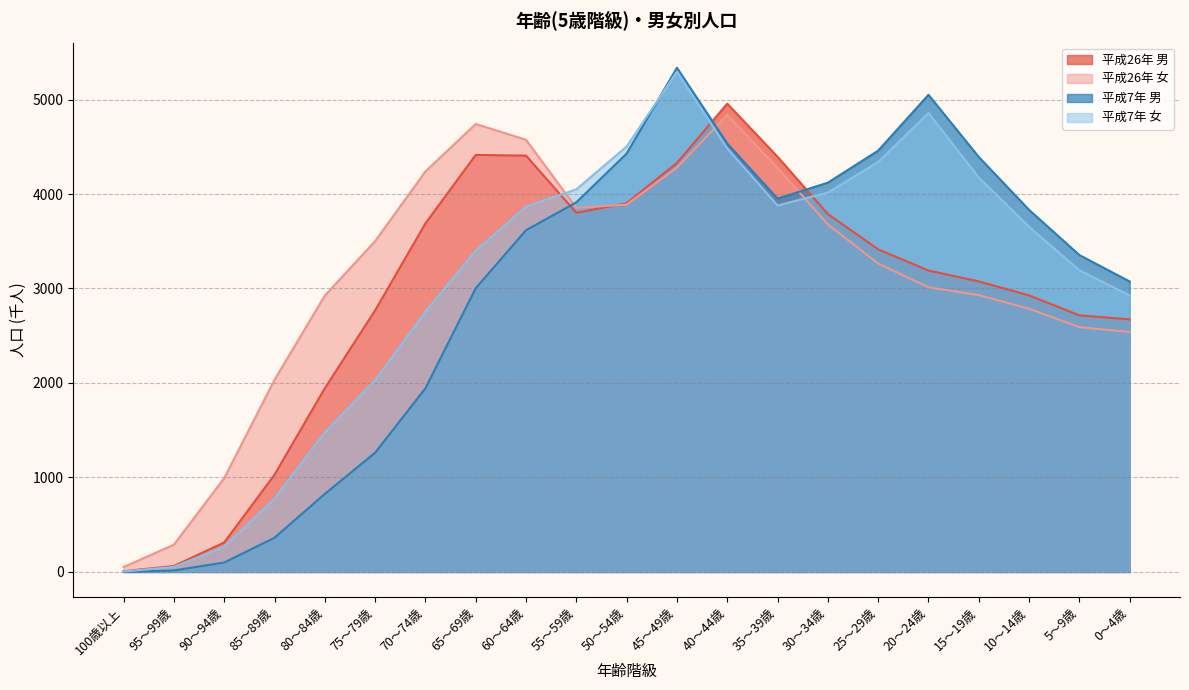

How many interior local valleys does the 平成26年 女 series have?

1